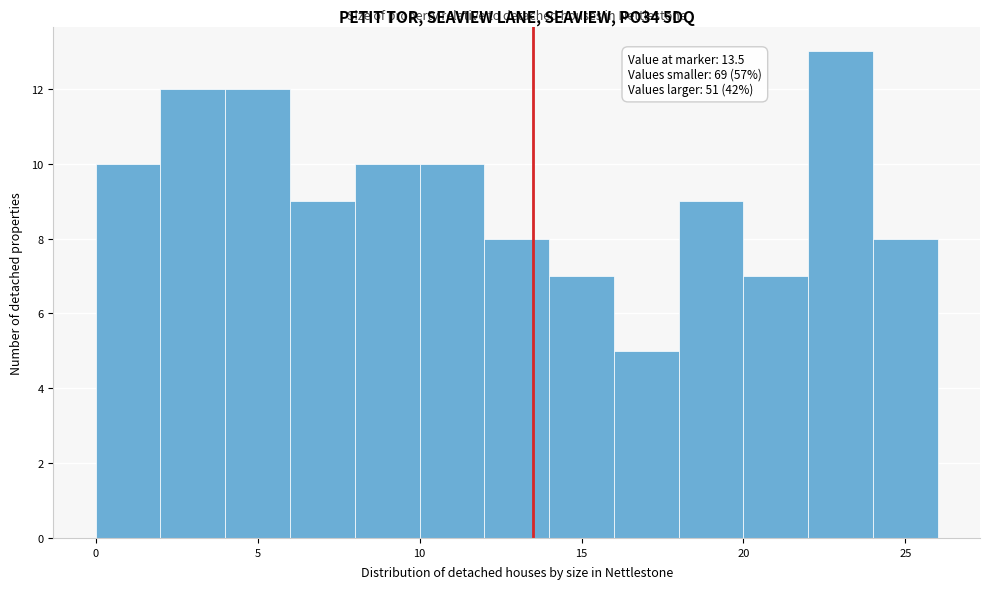

Over which range of the x-axis is the bar tallest?

22 to 24